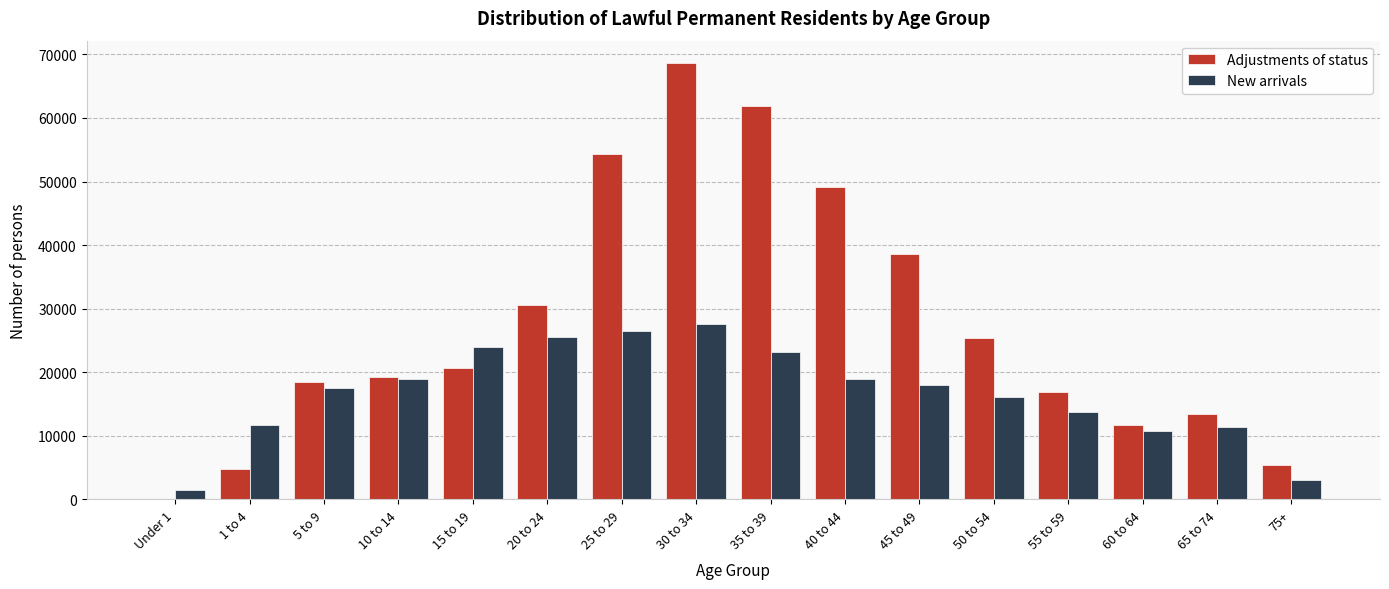

What is the sum of all Adjustments of status values?

439207